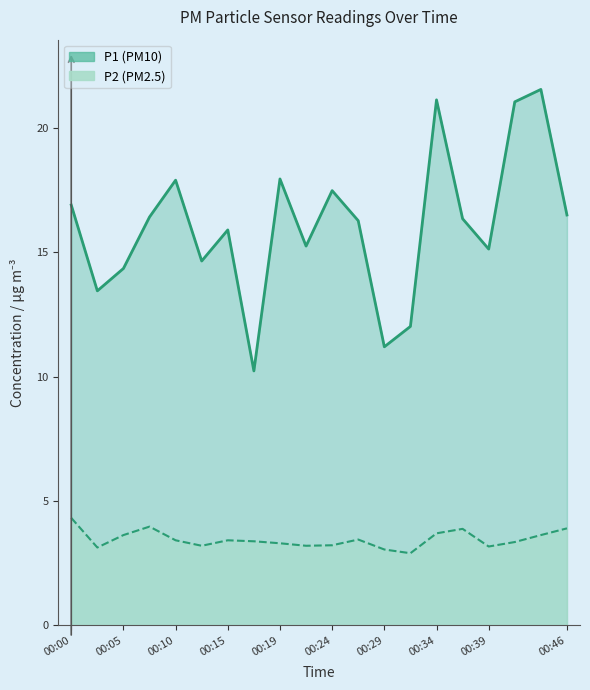

What is the spread (max minus min) of values at 00:17?

6.9